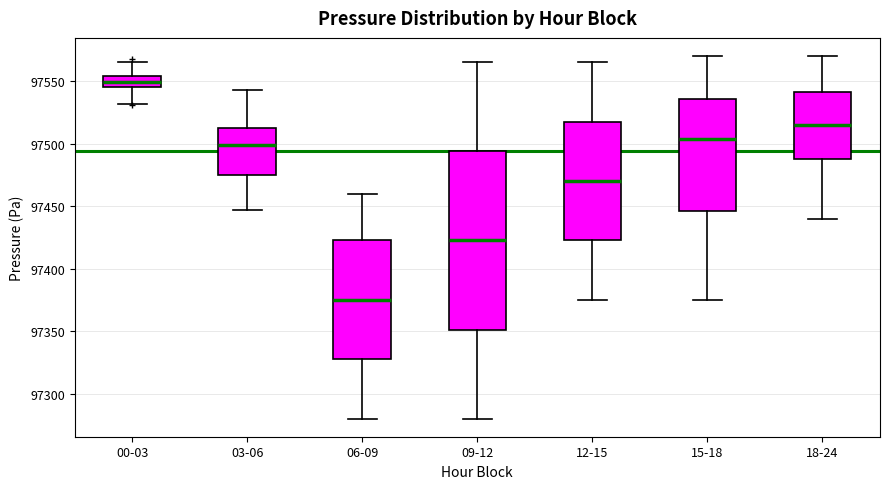

Reading left to right, transcribe this box plot: for each box, give where its median line is, the range the box spans, and where its two whiskers end, as read against the y-axis. The values are not printed on the chart, so give them approximately, as read against the axis.

00-03: median 97550, box 97545 to 97555, whiskers 97530 to 97565
03-06: median 97500, box 97475 to 97510, whiskers 97445 to 97545
06-09: median 97375, box 97330 to 97425, whiskers 97280 to 97460
09-12: median 97425, box 97350 to 97495, whiskers 97280 to 97565
12-15: median 97470, box 97425 to 97520, whiskers 97375 to 97565
15-18: median 97505, box 97445 to 97535, whiskers 97375 to 97570
18-24: median 97515, box 97490 to 97540, whiskers 97440 to 97570